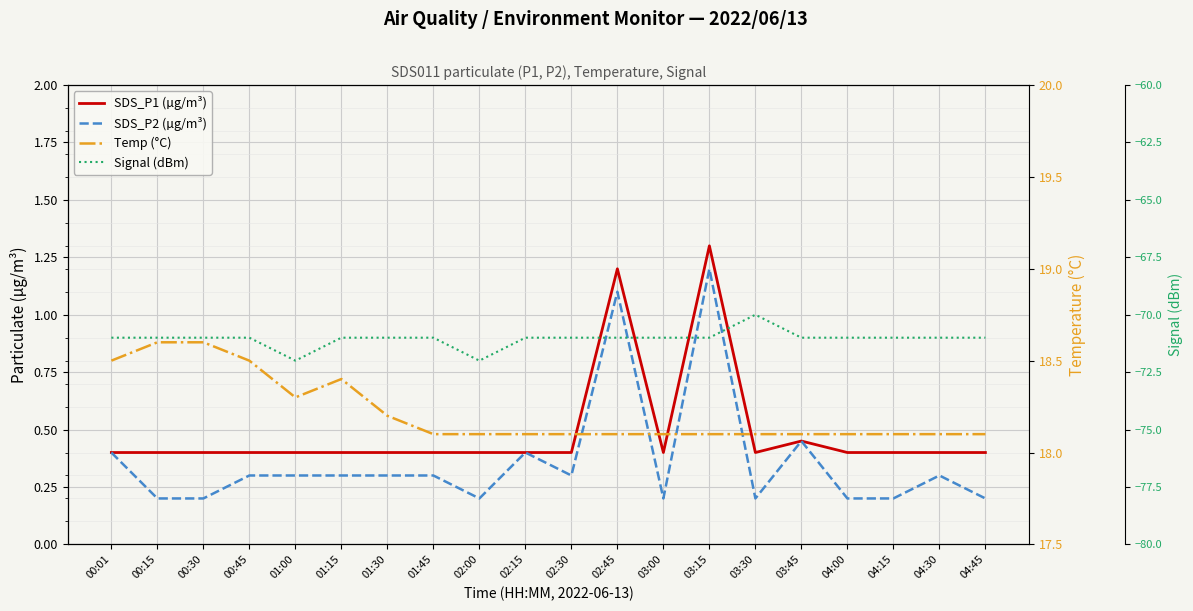

At which label is SDS_P2 (µg/m³) closest to 0?

00:15